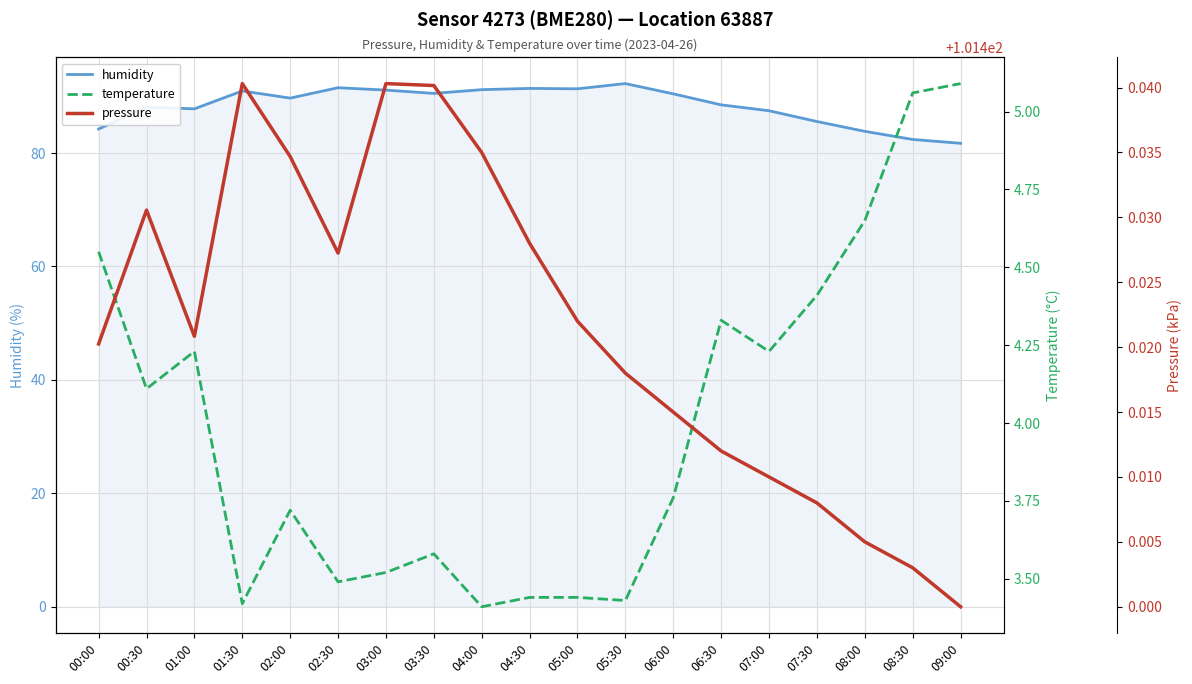

Reading right to left, transcribe all the data shown in this chart.

humidity: 09:00=81.7	08:30=82.4	08:00=83.8	07:30=85.6	07:00=87.5	06:30=88.5	06:00=90.4	05:30=92.2	05:00=91.3	04:30=91.4	04:00=91.2	03:30=90.5	03:00=91.1	02:30=91.5	02:00=89.7	01:30=91.0	01:00=87.8	00:30=88.1	00:00=84.2
temperature: 09:00=5.1	08:30=5.1	08:00=4.7	07:30=4.4	07:00=4.2	06:30=4.3	06:00=3.8	05:30=3.4	05:00=3.4	04:30=3.4	04:00=3.4	03:30=3.6	03:00=3.5	02:30=3.5	02:00=3.7	01:30=3.4	01:00=4.2	00:30=4.1	00:00=4.5
pressure: 09:00=101.4	08:30=101.4	08:00=101.4	07:30=101.4	07:00=101.4	06:30=101.4	06:00=101.4	05:30=101.4	05:00=101.4	04:30=101.4	04:00=101.4	03:30=101.4	03:00=101.4	02:30=101.4	02:00=101.4	01:30=101.4	01:00=101.4	00:30=101.4	00:00=101.4